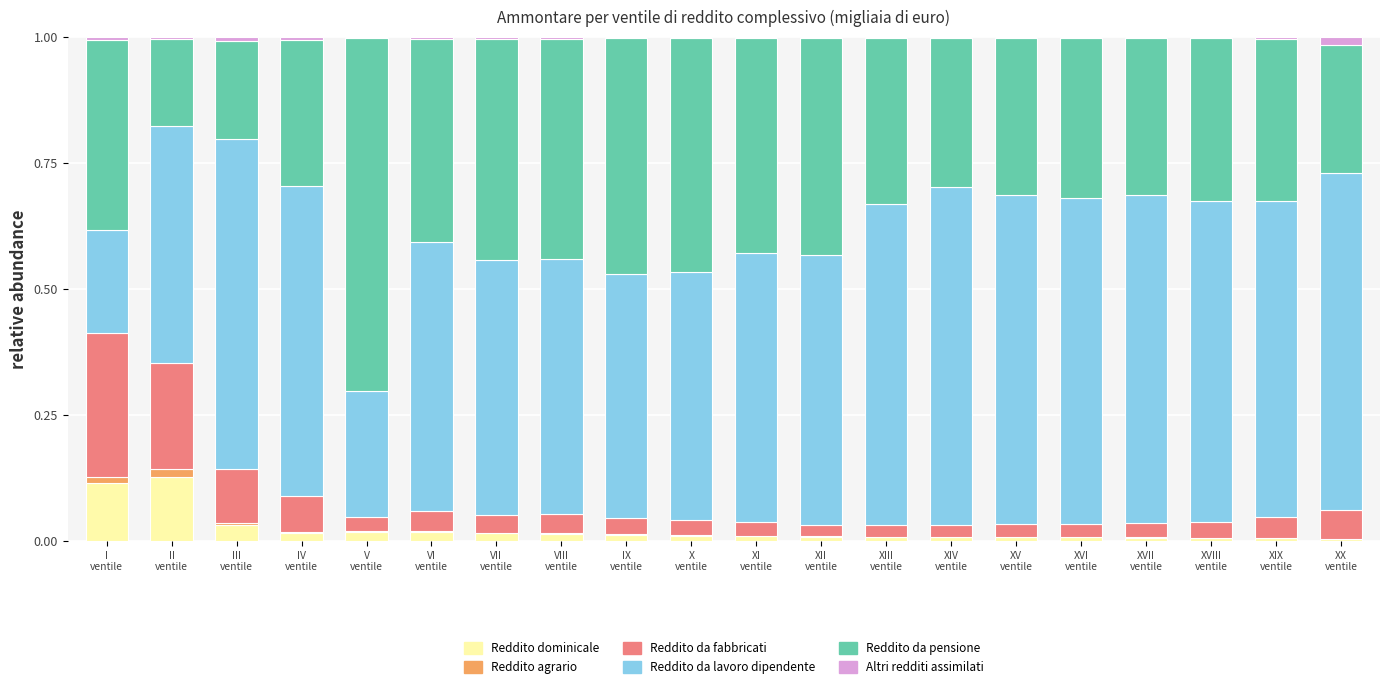

Is it true that Reddito da lavoro dipendente equals 0.5 at VII
ventile?

True